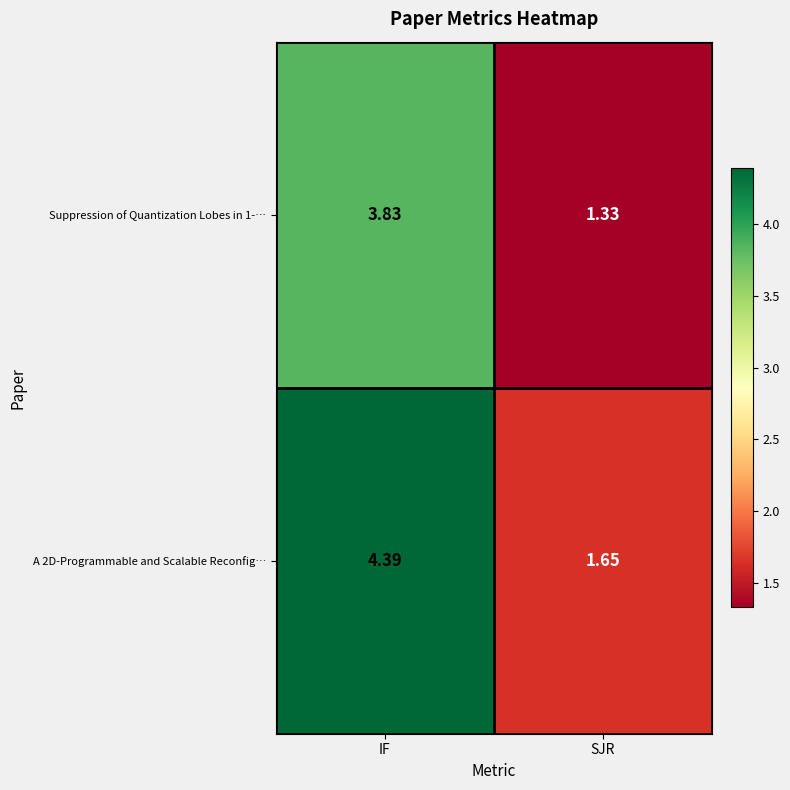

Rank the series at SJR from lowest to highest value.

Suppression of Quantization Lobes in 1-…, A 2D-Programmable and Scalable Reconfig…